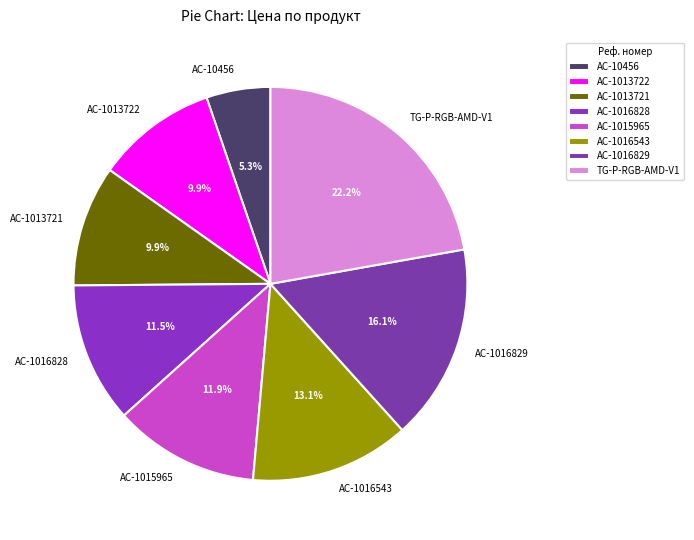

To the nearest percent, what percentage of the pie is TG-P-RGB-AMD-V1?

22%